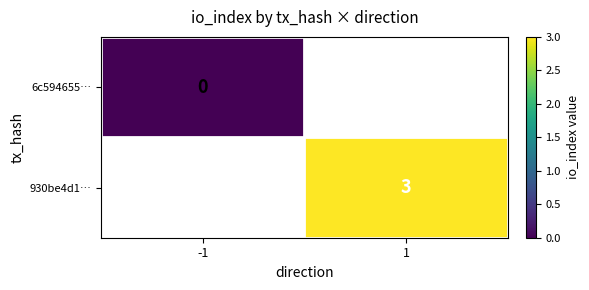

The value of 930be4d1… at 1 is 3. True or false?

True